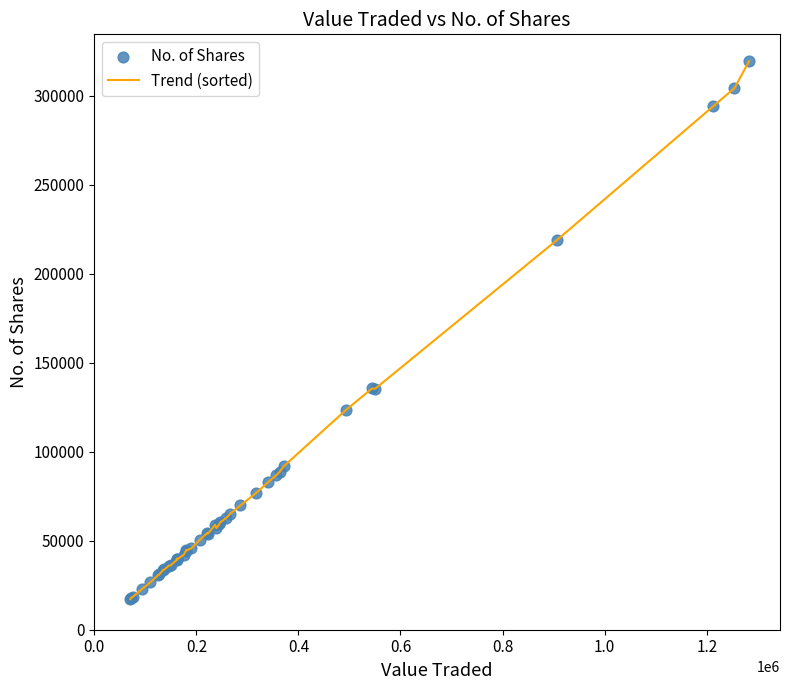

What is the minimum value shown in the chart?

17149